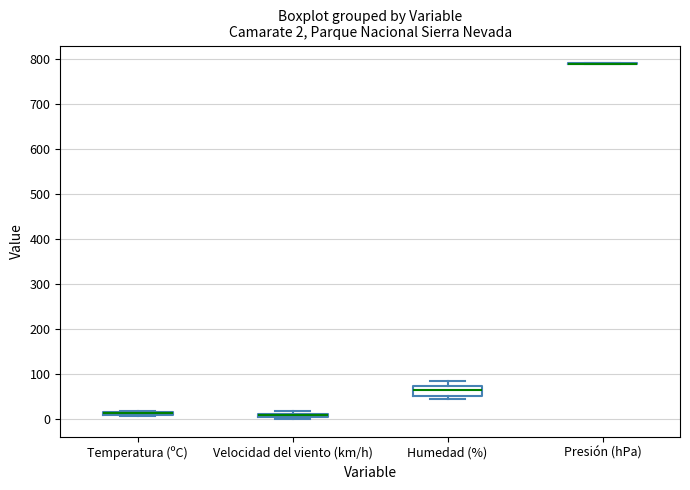

Which box is the tallest, from its lower edge to its upper edge?

Humedad (%)